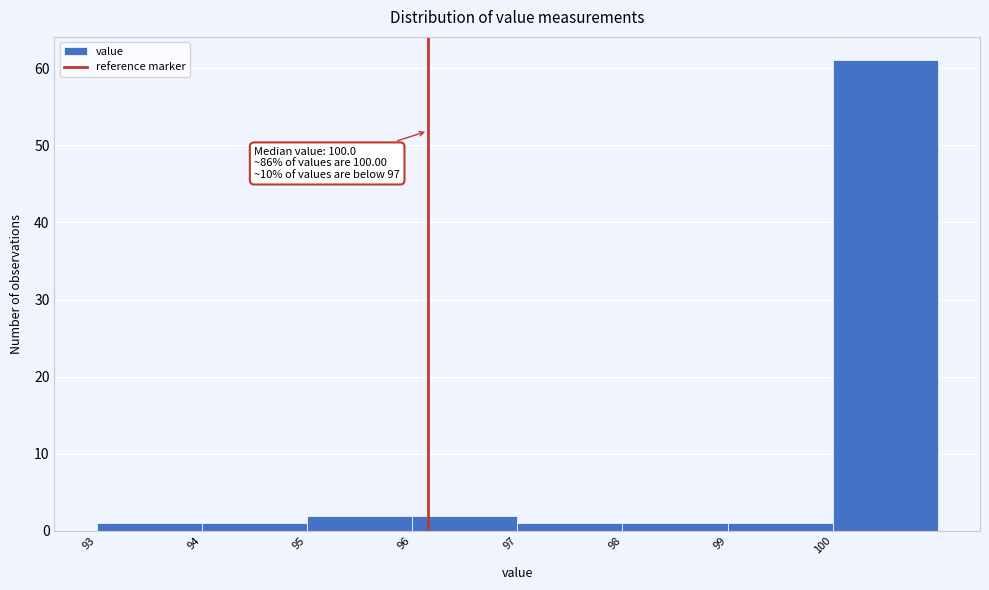

Which range on the x-axis has the tallest bar?

100 to 101